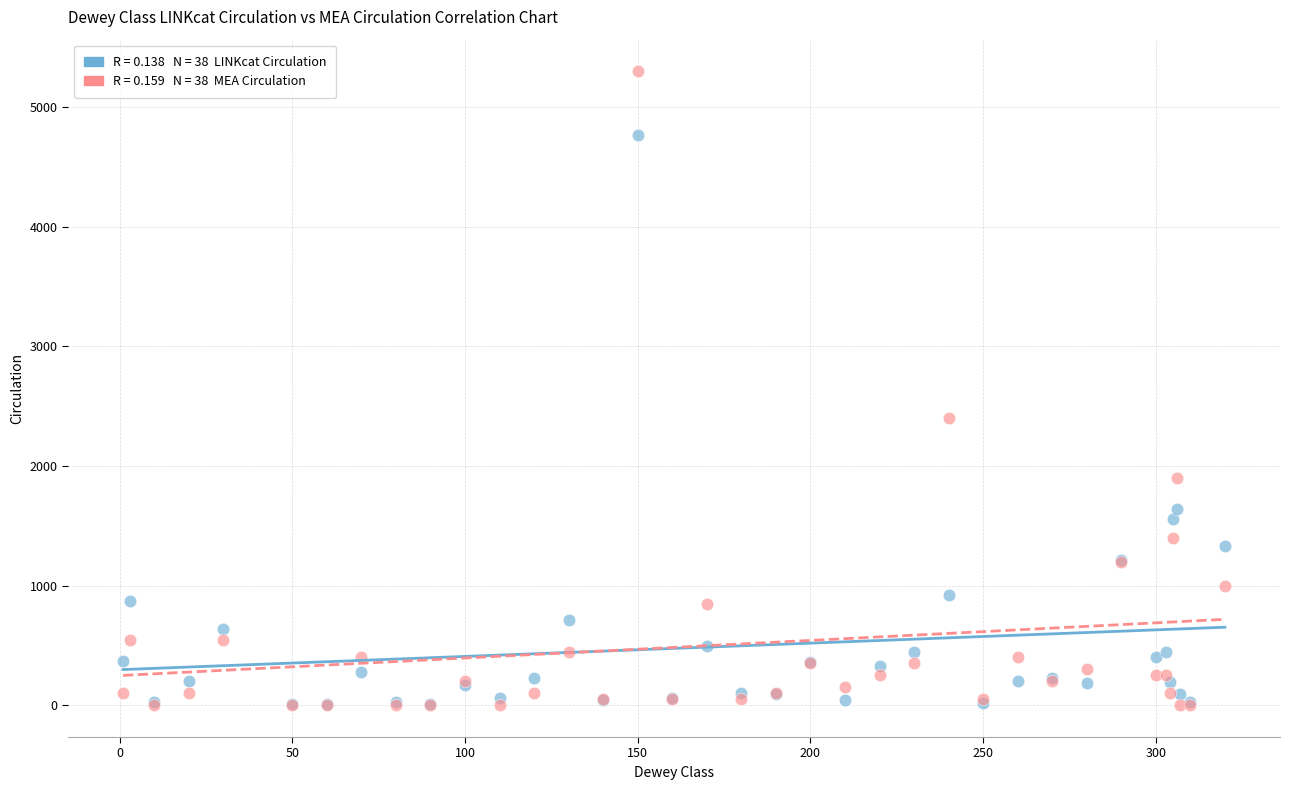

Across all series, what Y value is closest to 2650?

2400